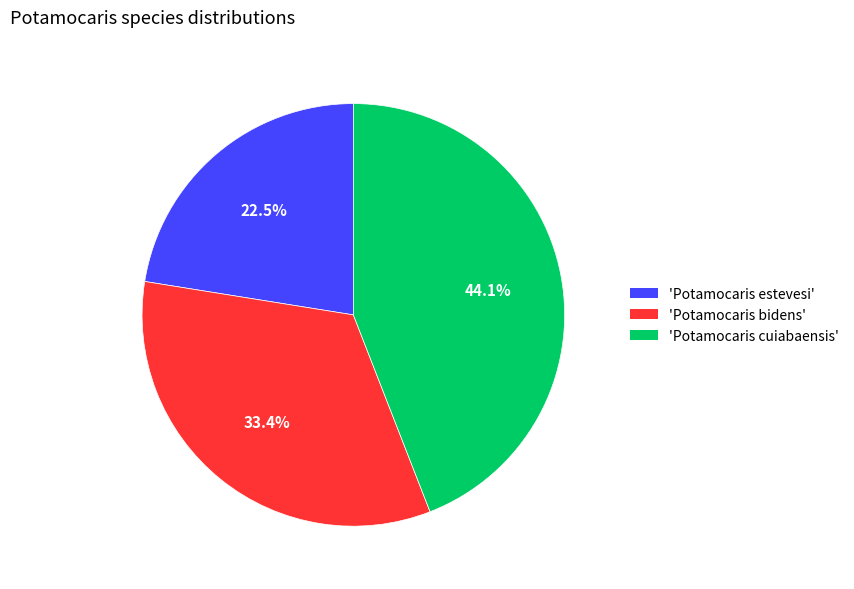

Combined, what portion of the pie is 'Potamocaris cuiabaensis' and 'Potamocaris bidens'?

77.5%